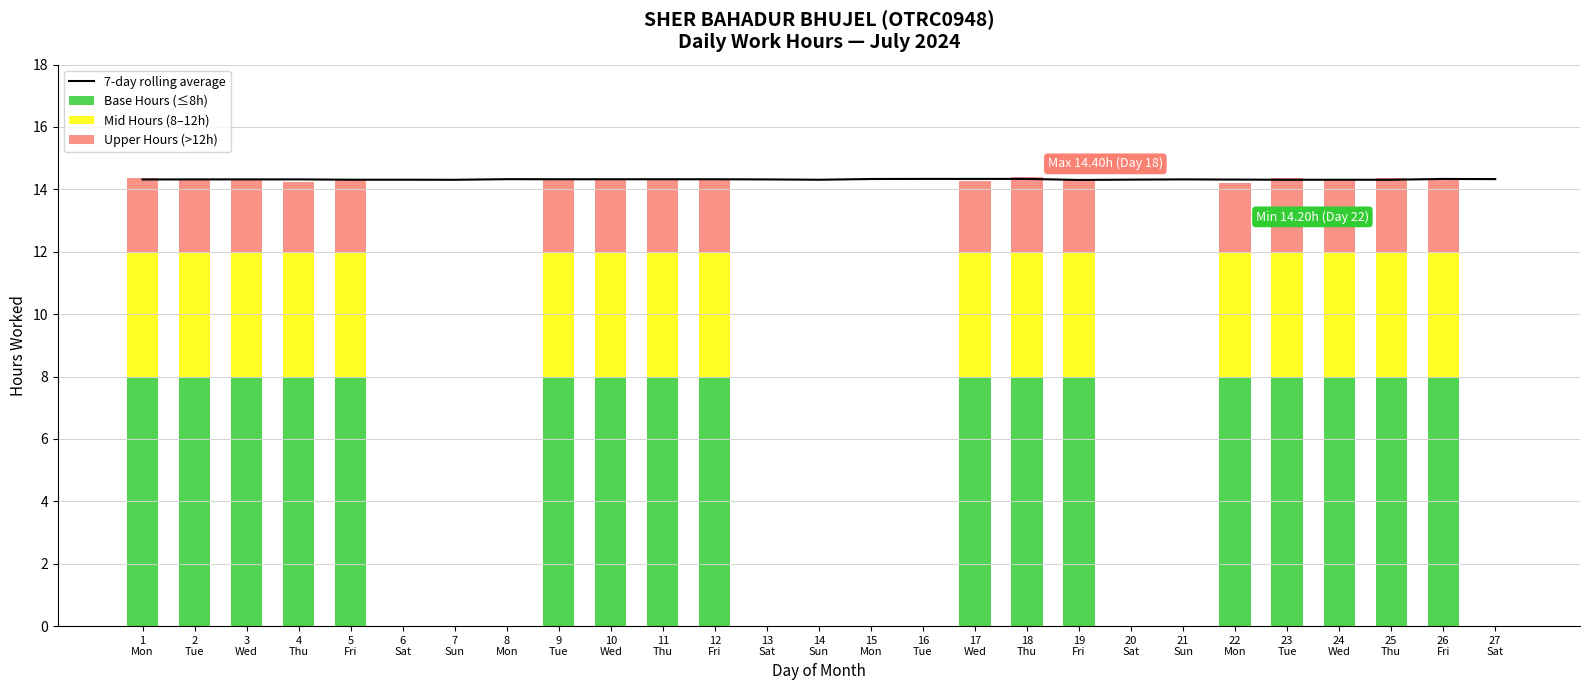

What is the minimum value for 7-day rolling average?

14.3